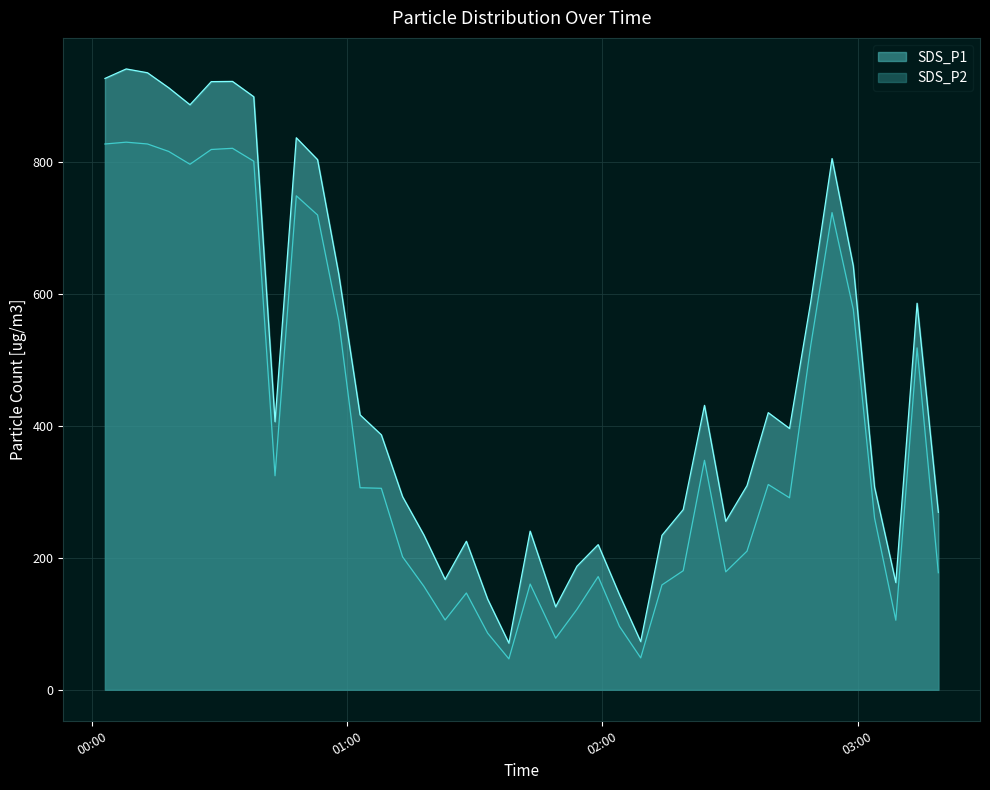

True or false: SDS_P1 and SDS_P2 cross at least once.

False